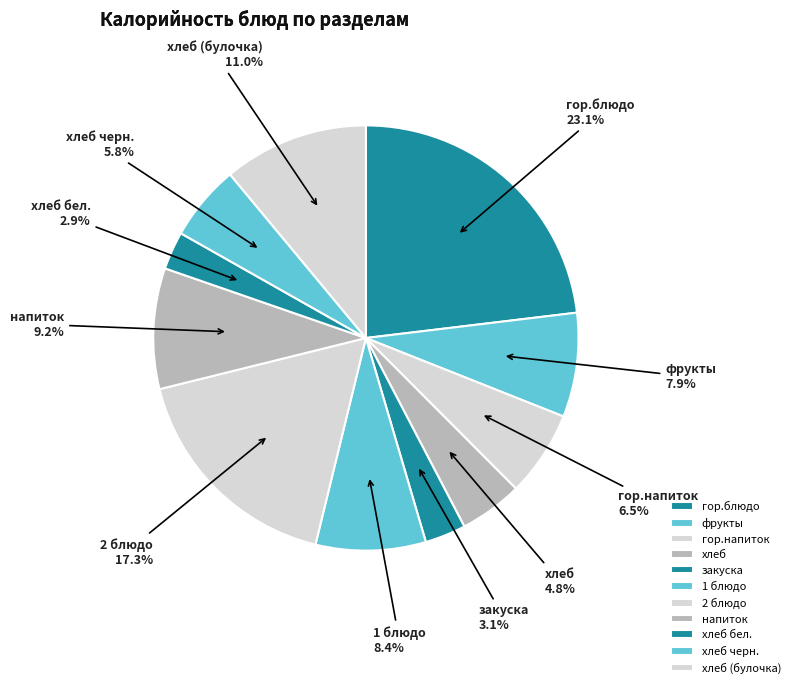

Which category has the biggest portion of the pie?

гор.блюдо